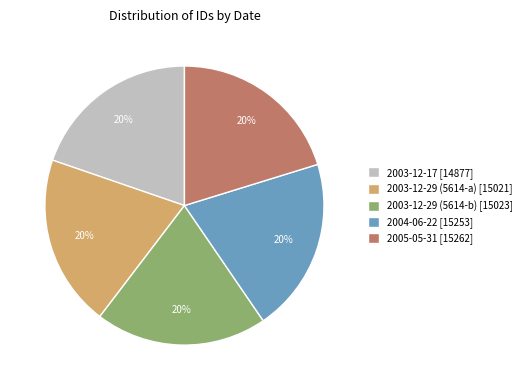

To the nearest percent, what is the average slice percentage?

20%